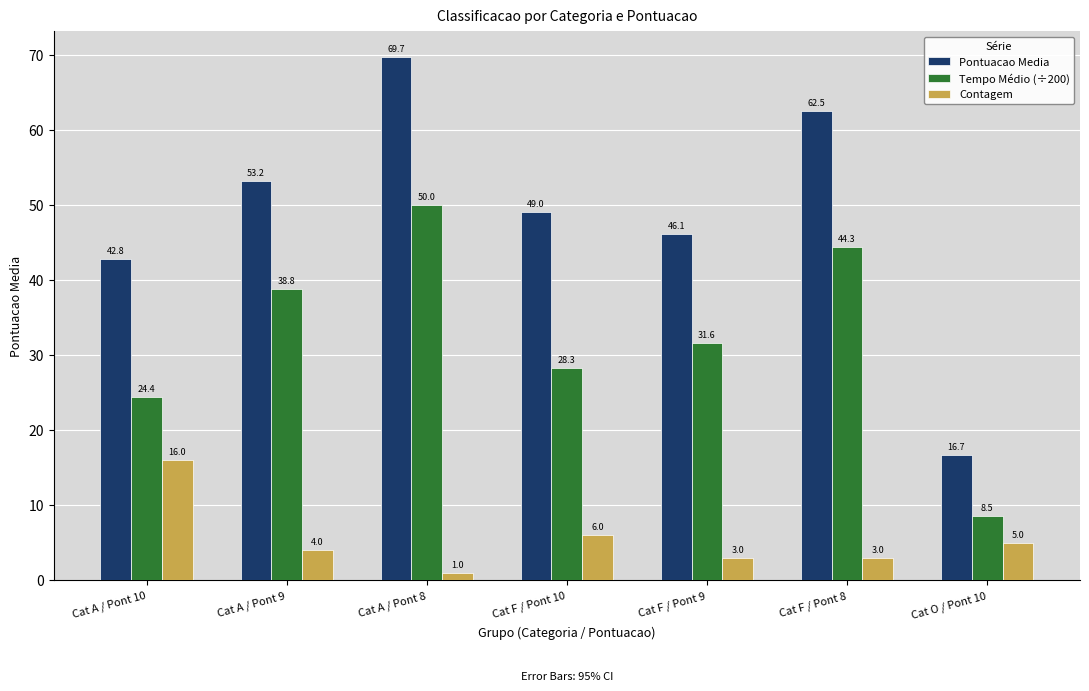

How many bars are there in each group?

3